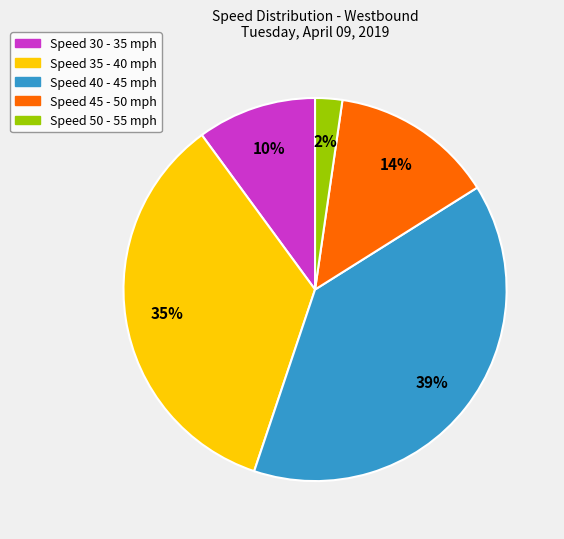

Is there a majority slice in this chart?

No